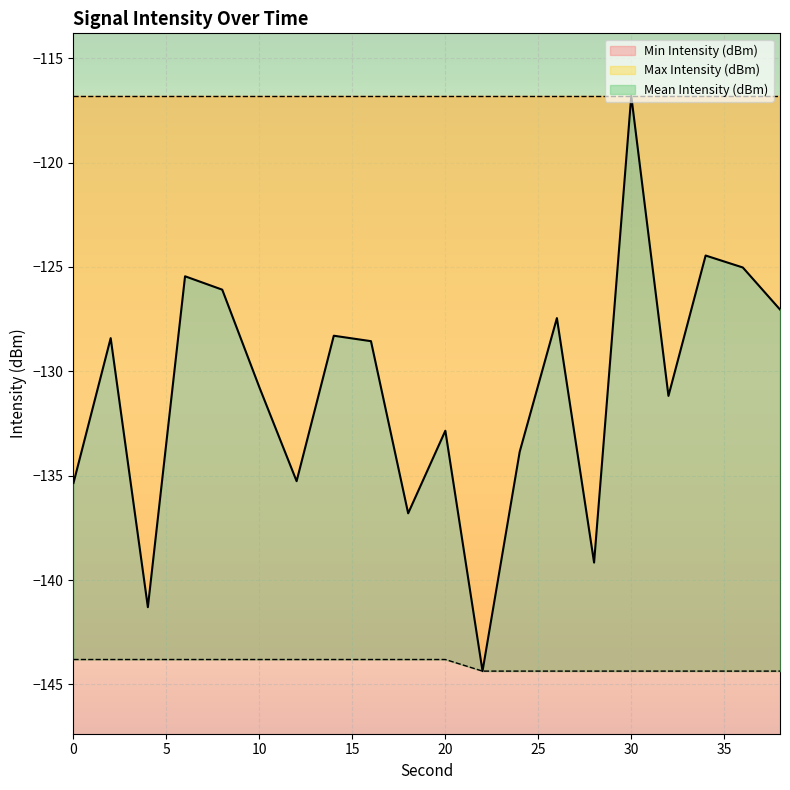

True or false: Min Intensity (dBm) and Mean Intensity (dBm) intersect in this chart.

False